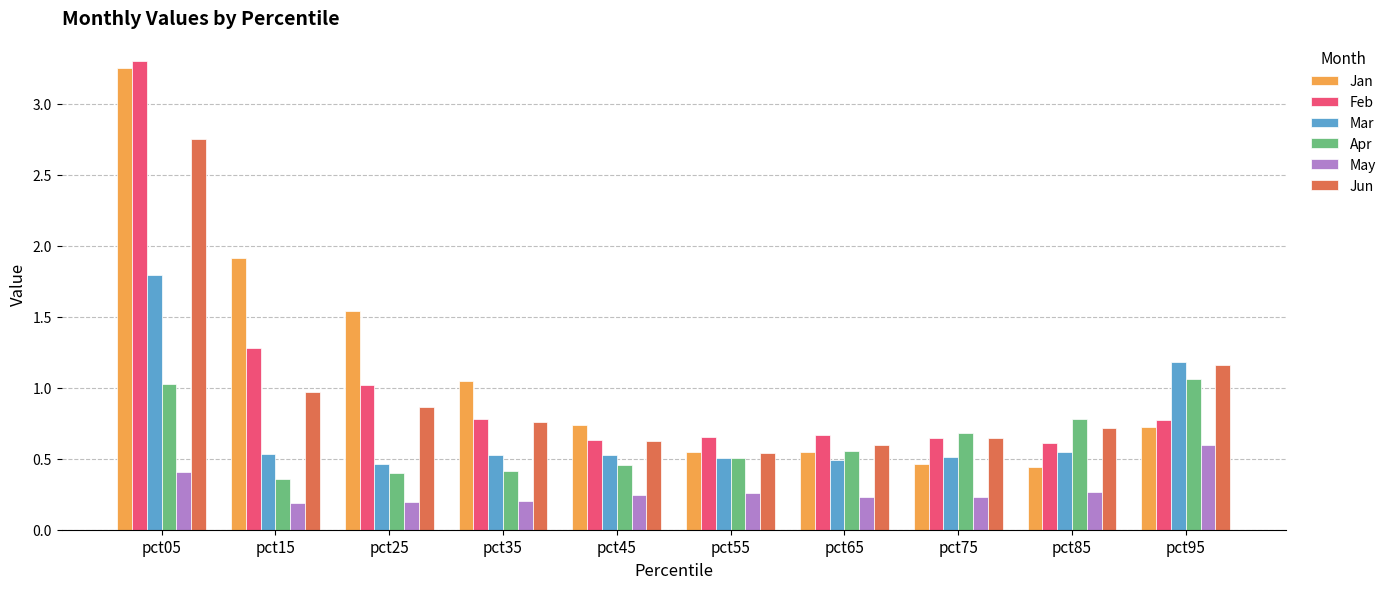

Does the chart contain any negative values?

No